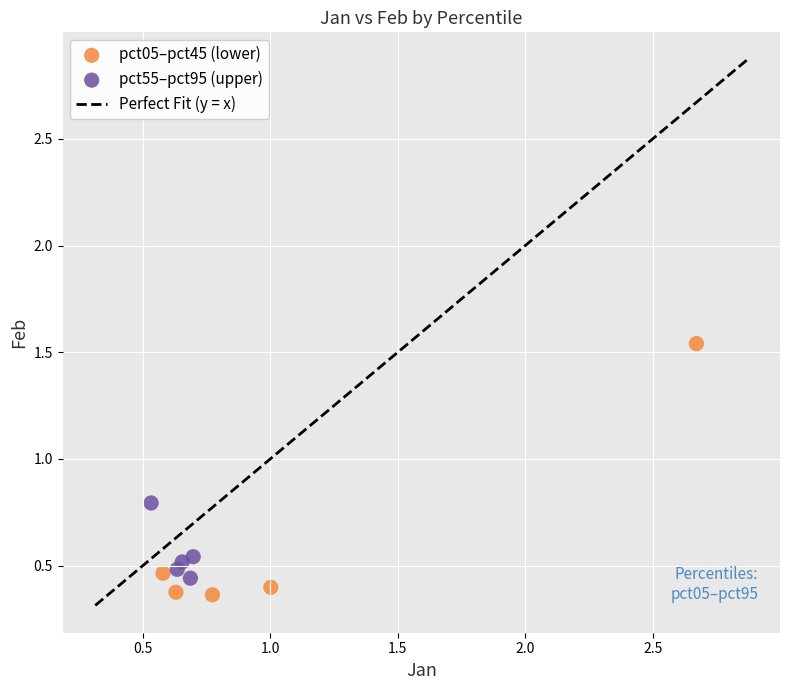

Which series has the widest spread of Y values?

pct05–pct45 (lower)